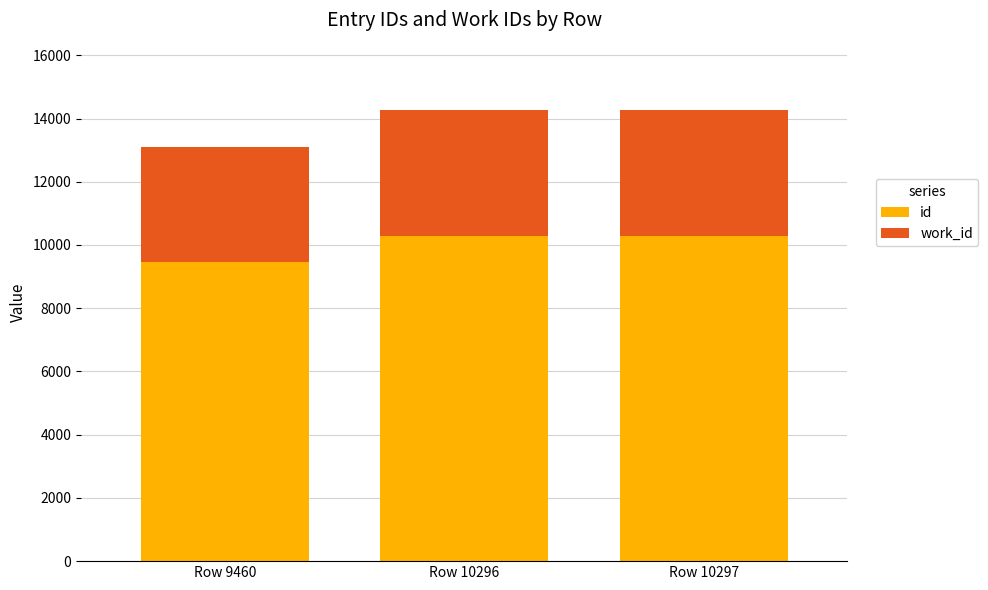

What is the minimum value for id?

9460